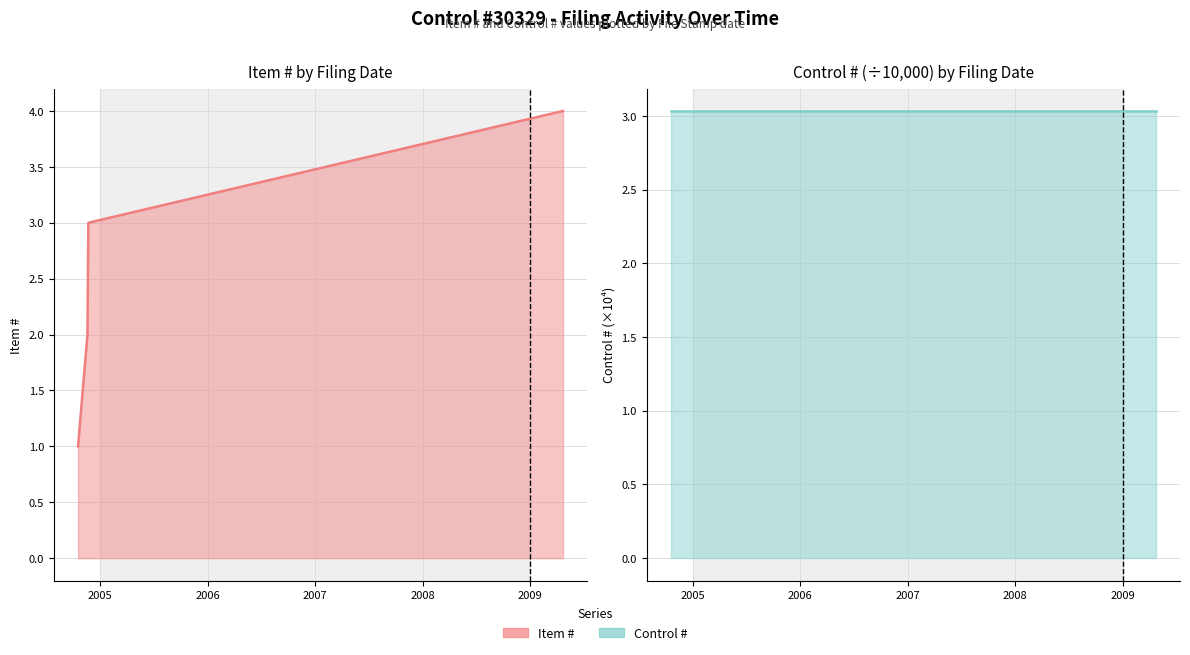

How many lines are shown in the chart?

2